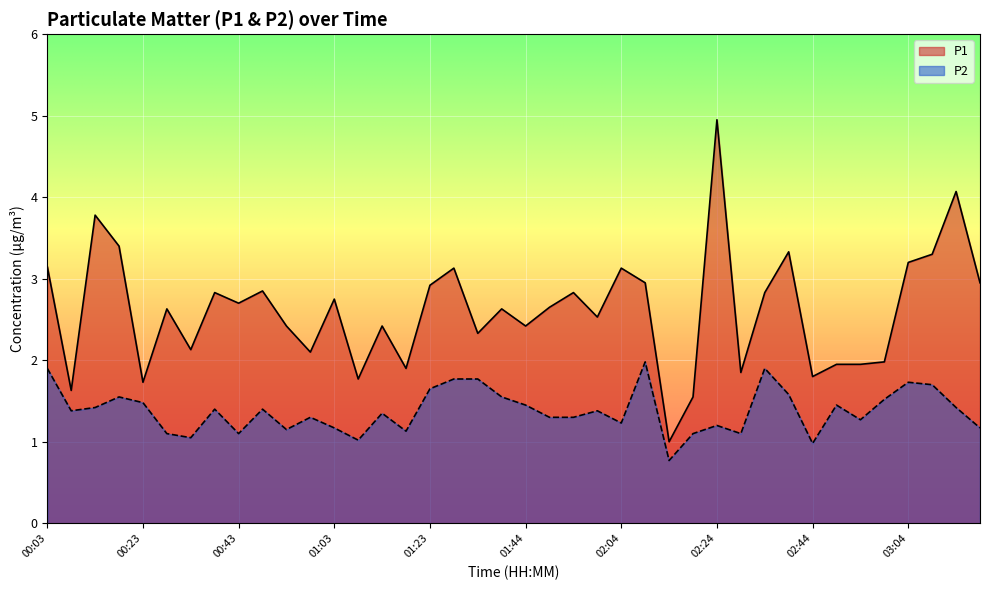

Which has a higher value, 02:59 or 03:14?

03:14